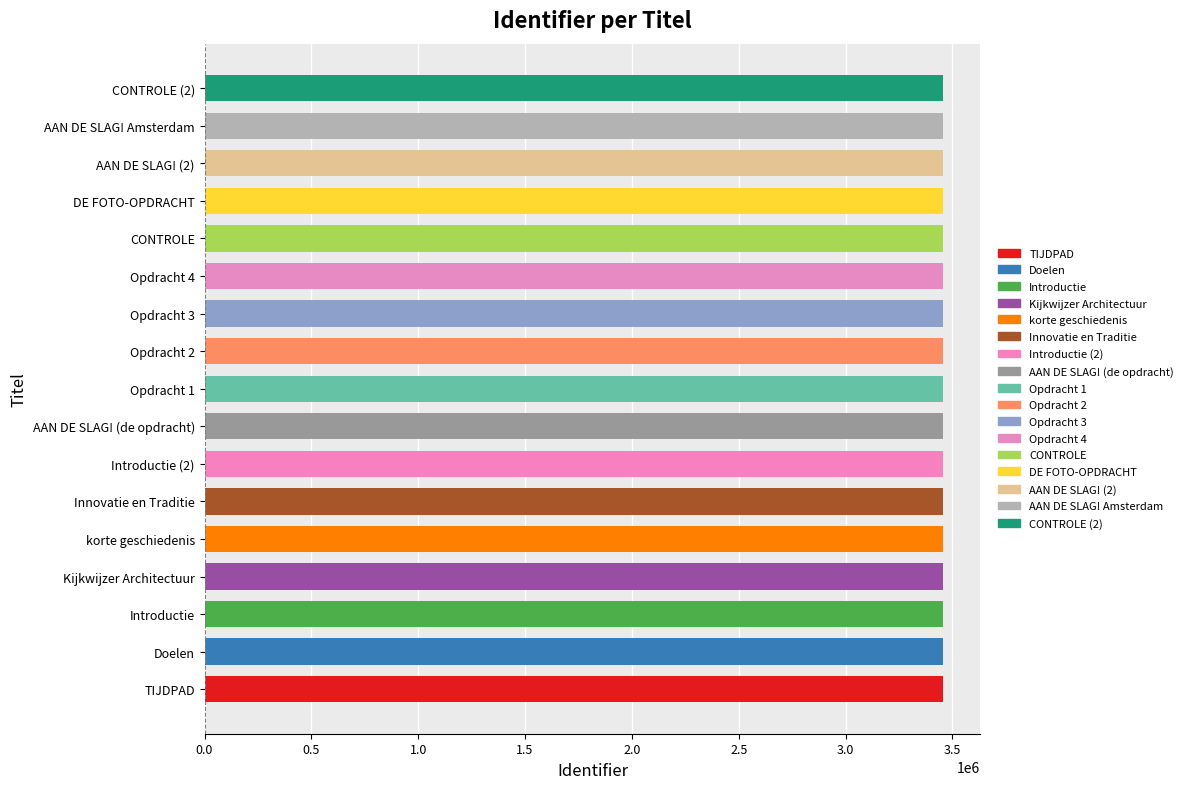

Count the number of categories in the chart.

17